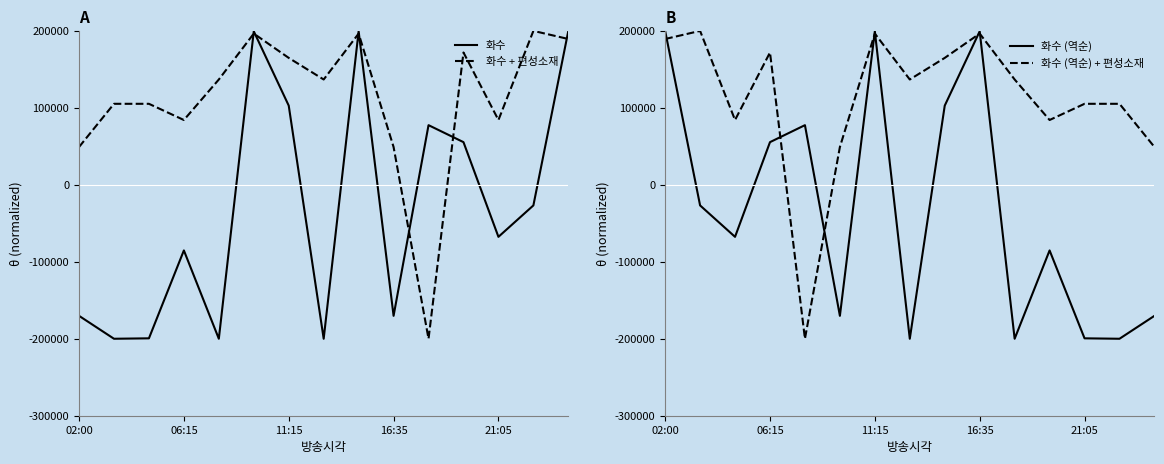

What is the lowest value of the 화수 + 편성소재 series?

-200000.0